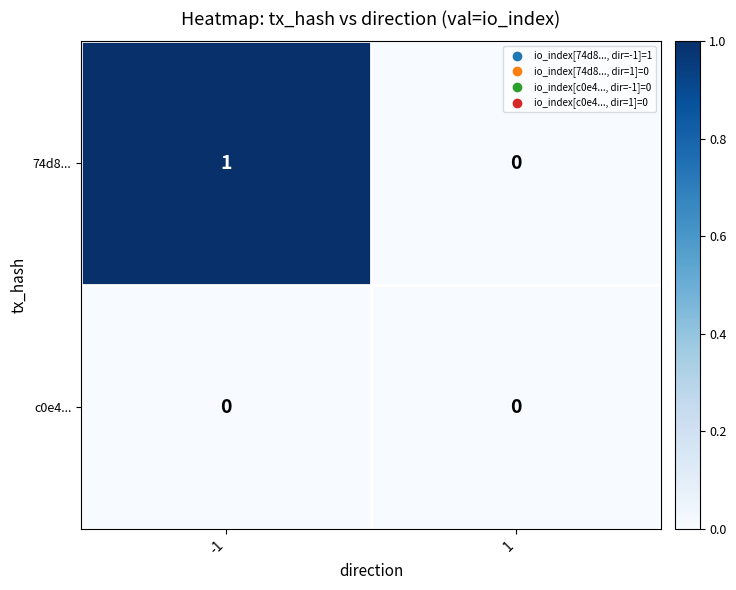

Which series has the largest total across all categories?

74d8...